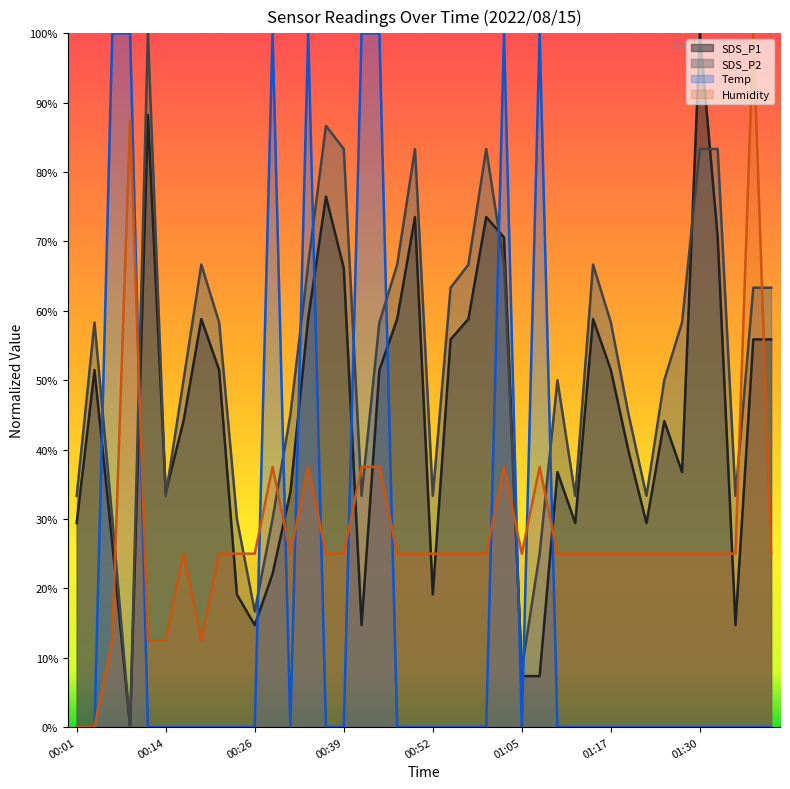

In Temp, how many points are lower than both neighbors (excluding endpoints)?

2